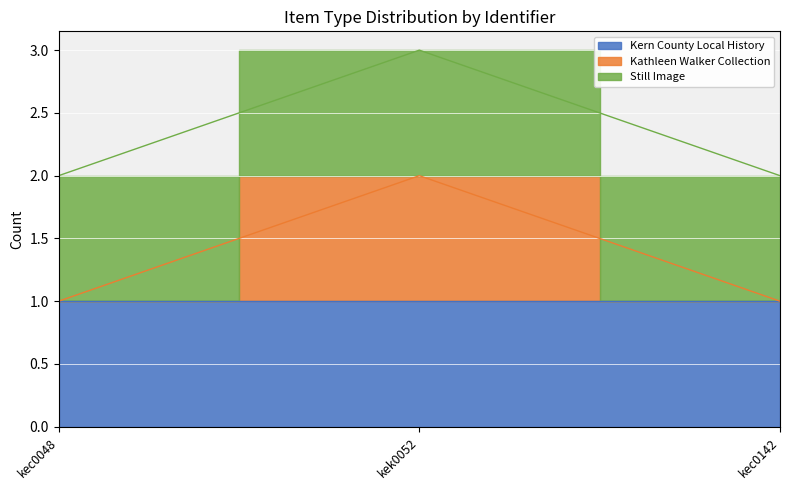

How many data points does each series have?

3